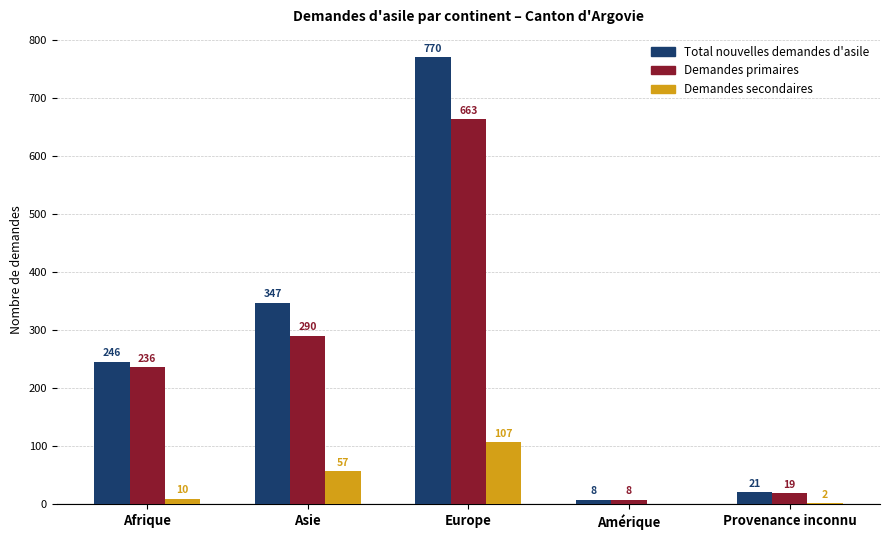

Is the value of Total nouvelles demandes d'asile at Afrique greater than the value of Demandes primaires at Provenance inconnu?

Yes